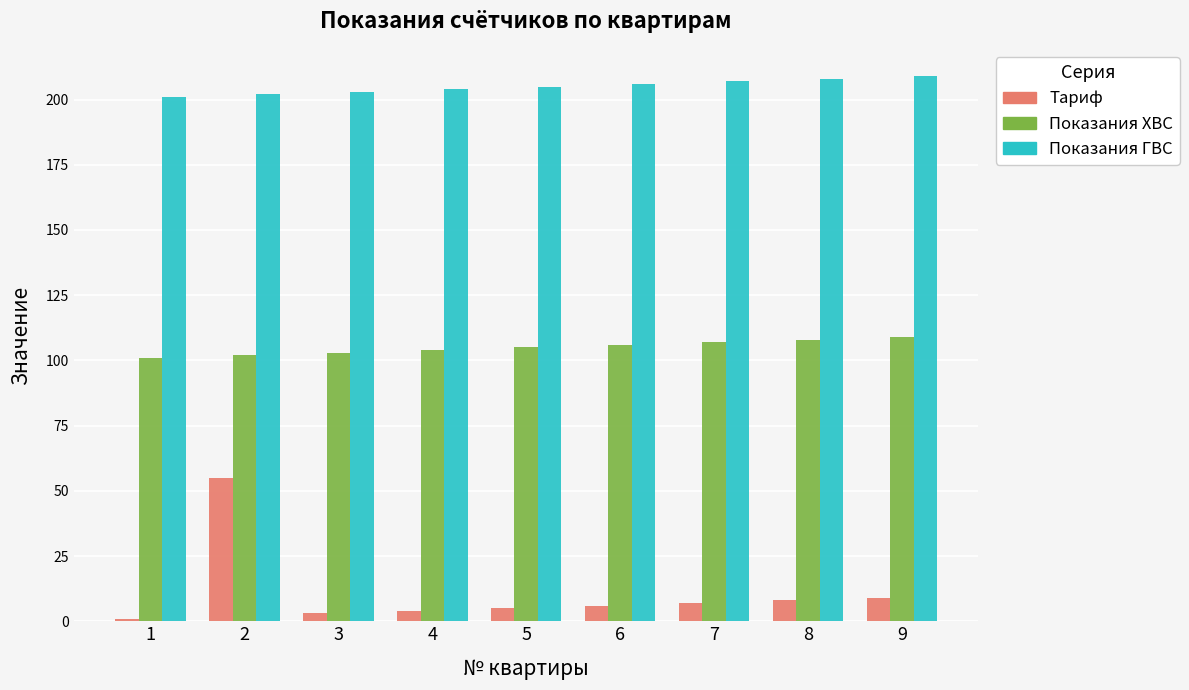

Does the chart contain stacked bars?

No